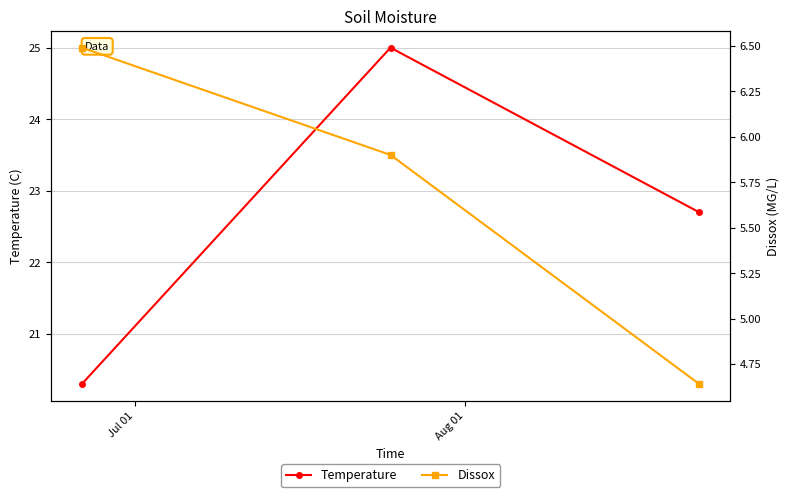

Rank the series by their average value, from highest to lowest.

Temperature, Dissox